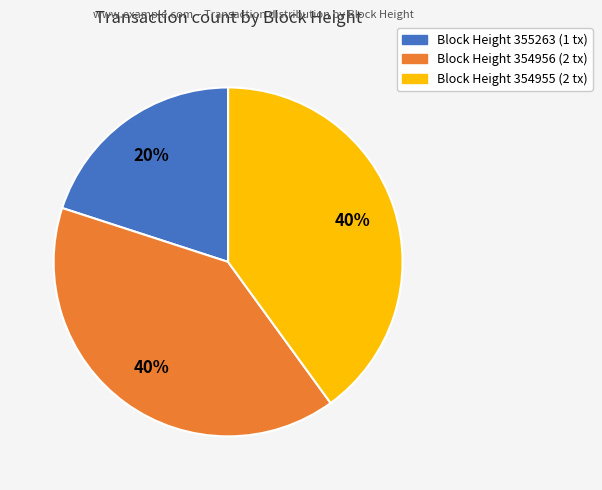

How many segments does this pie chart have?

3